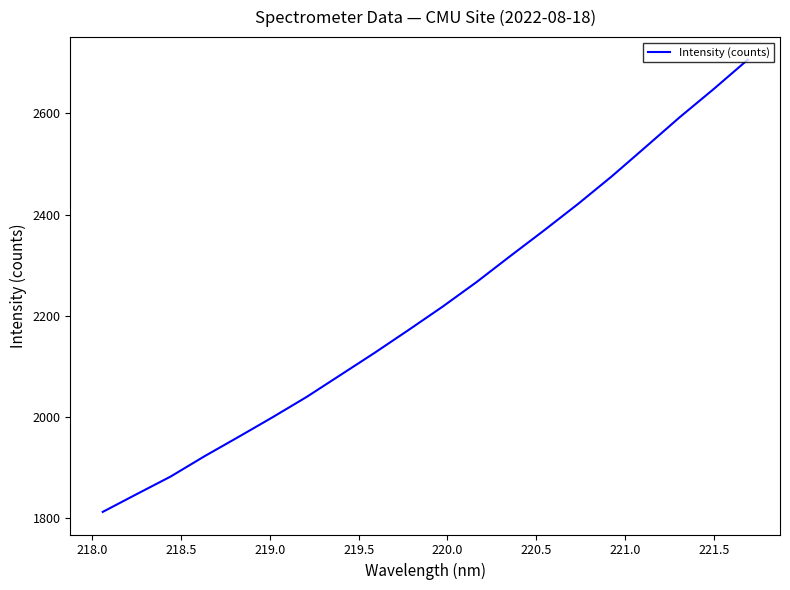

What is the maximum value shown in the chart?

2706.3